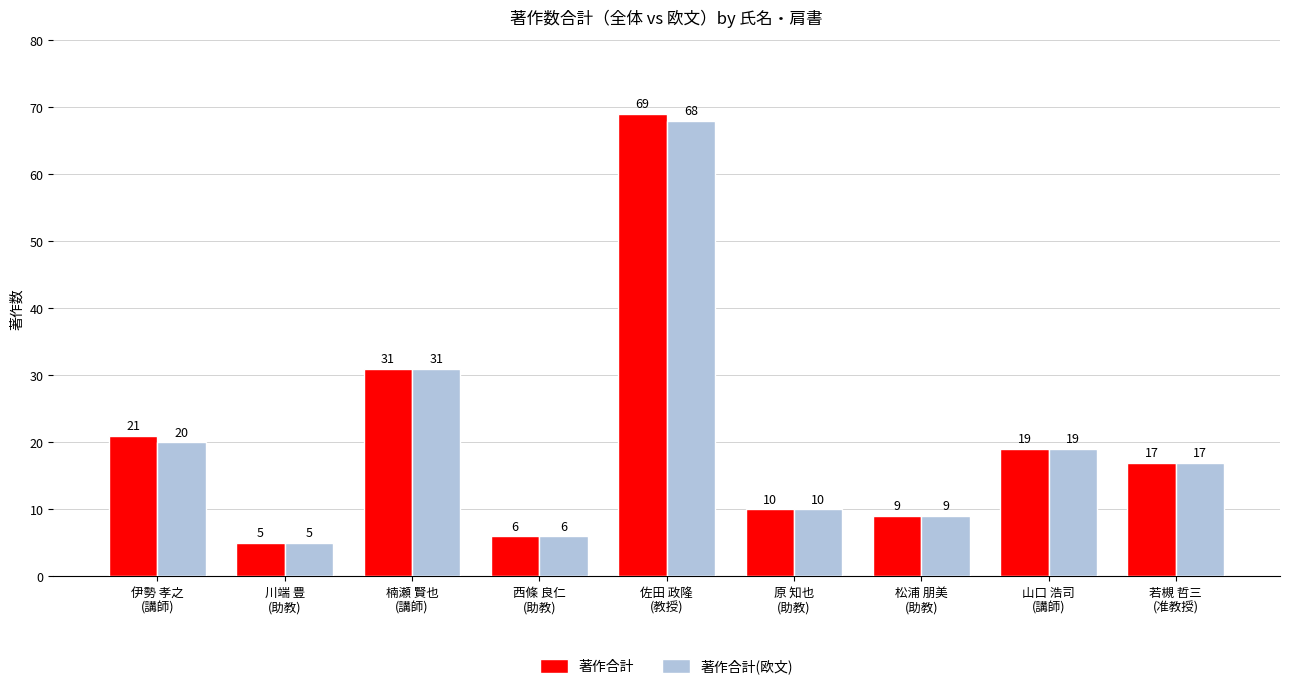

Does the chart contain stacked bars?

No